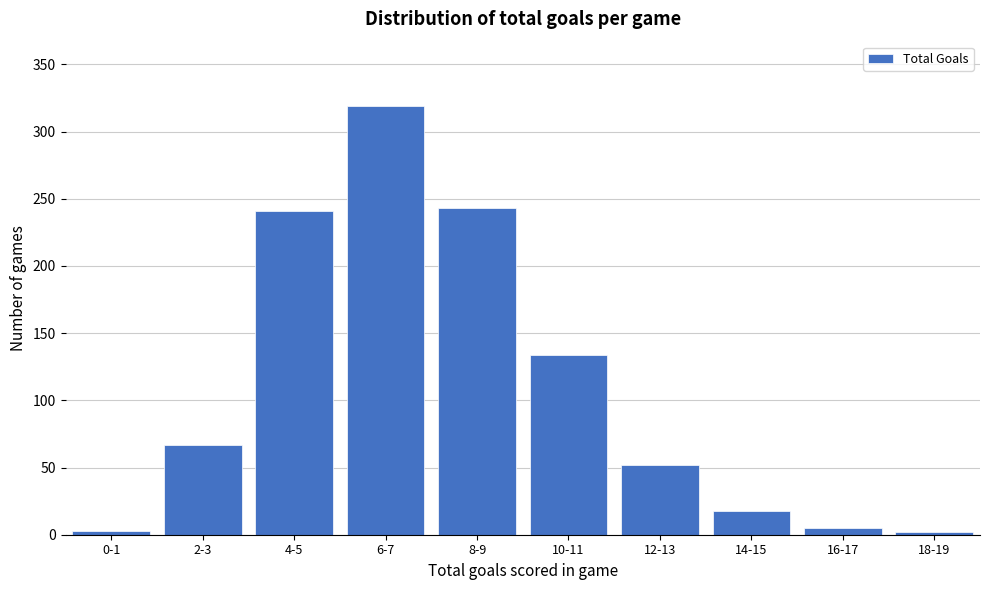

What is the change in value from 12-13 to 14-15?

-34